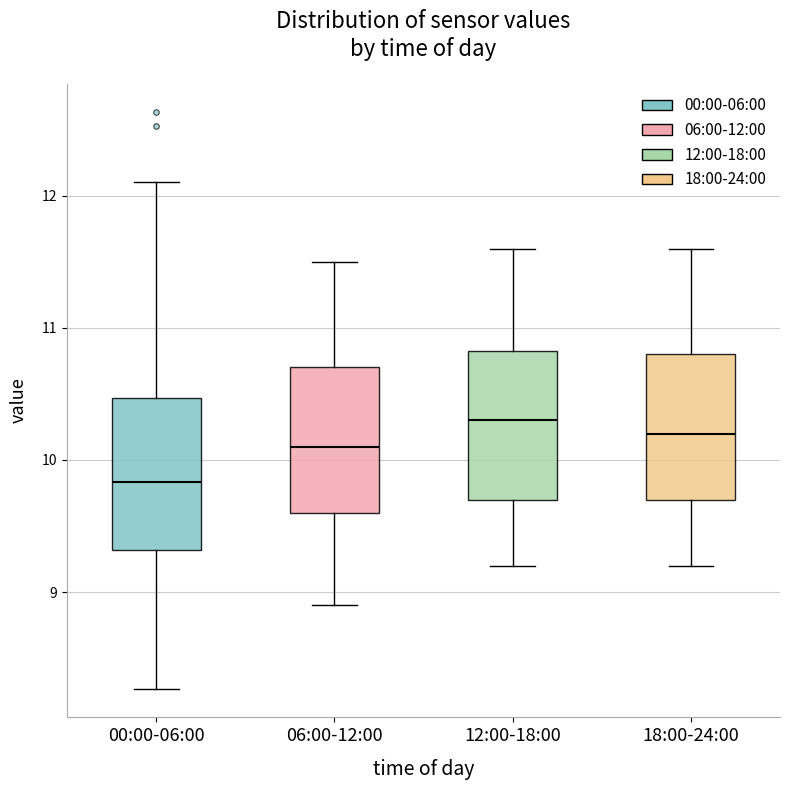

Which box's median line is the highest?

12:00-18:00